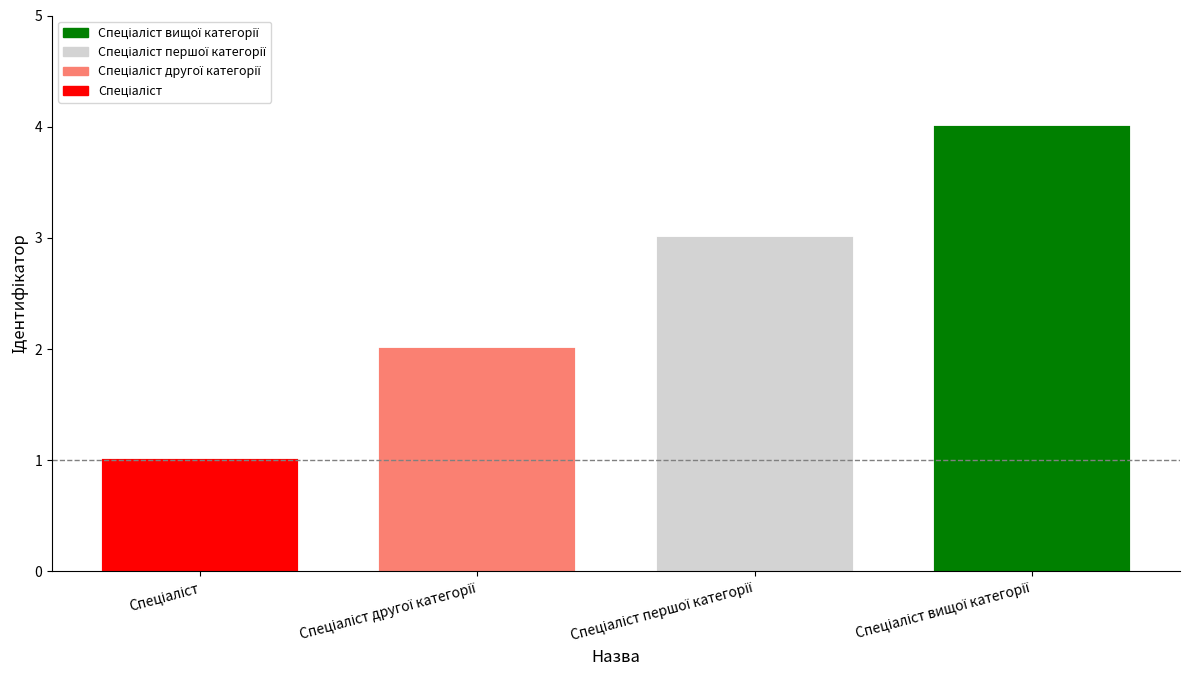

What is the value of the 4th bar from the left?

4